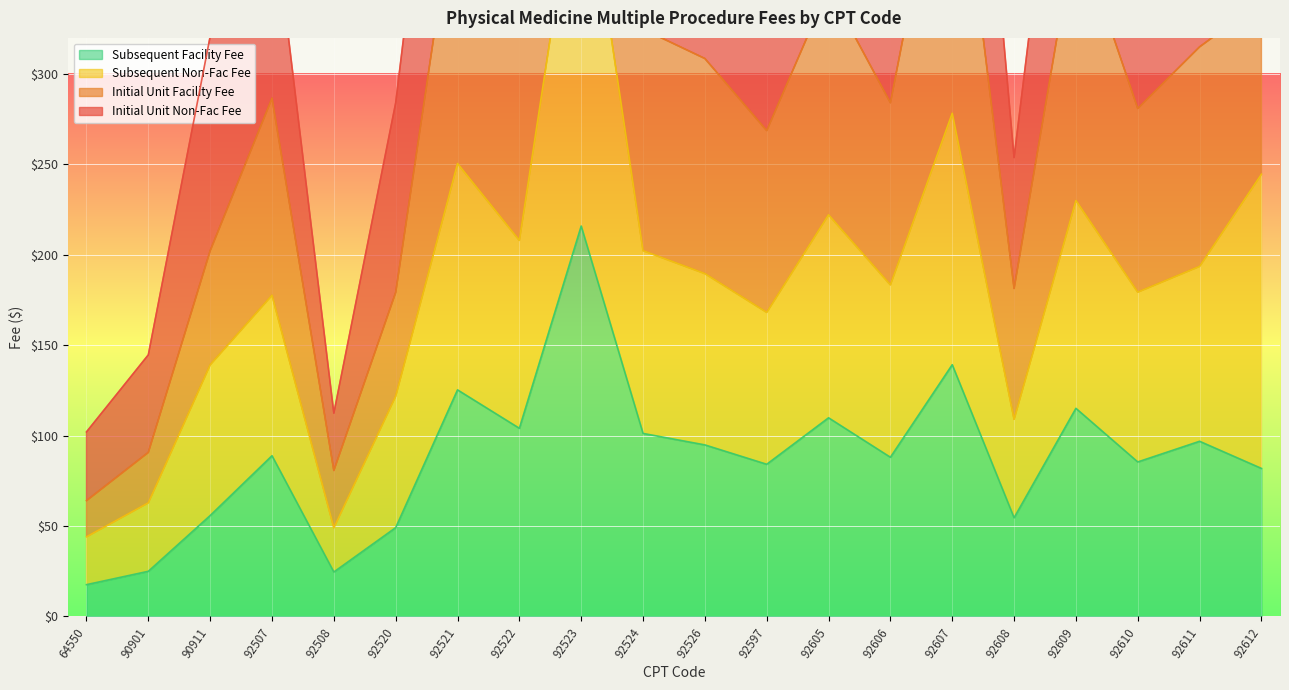

The value of Subsequent Facility Fee at 92508 is 24.5. True or false?

True